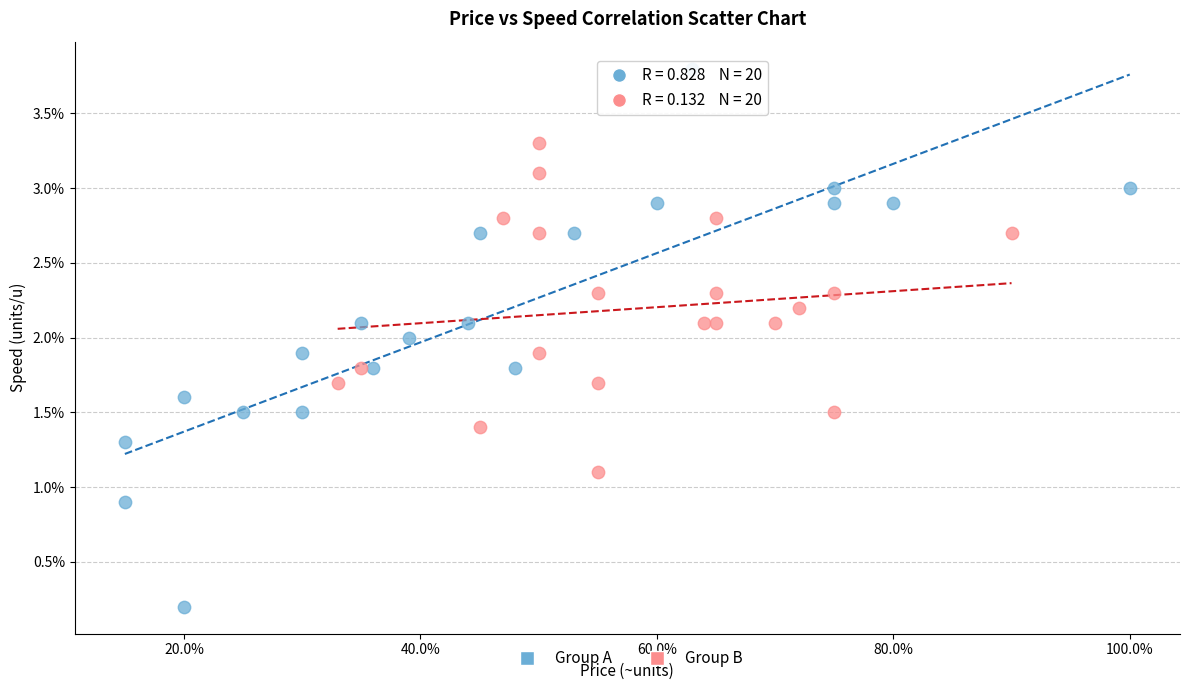

Which series reaches the maximum Y coordinate?

Group A